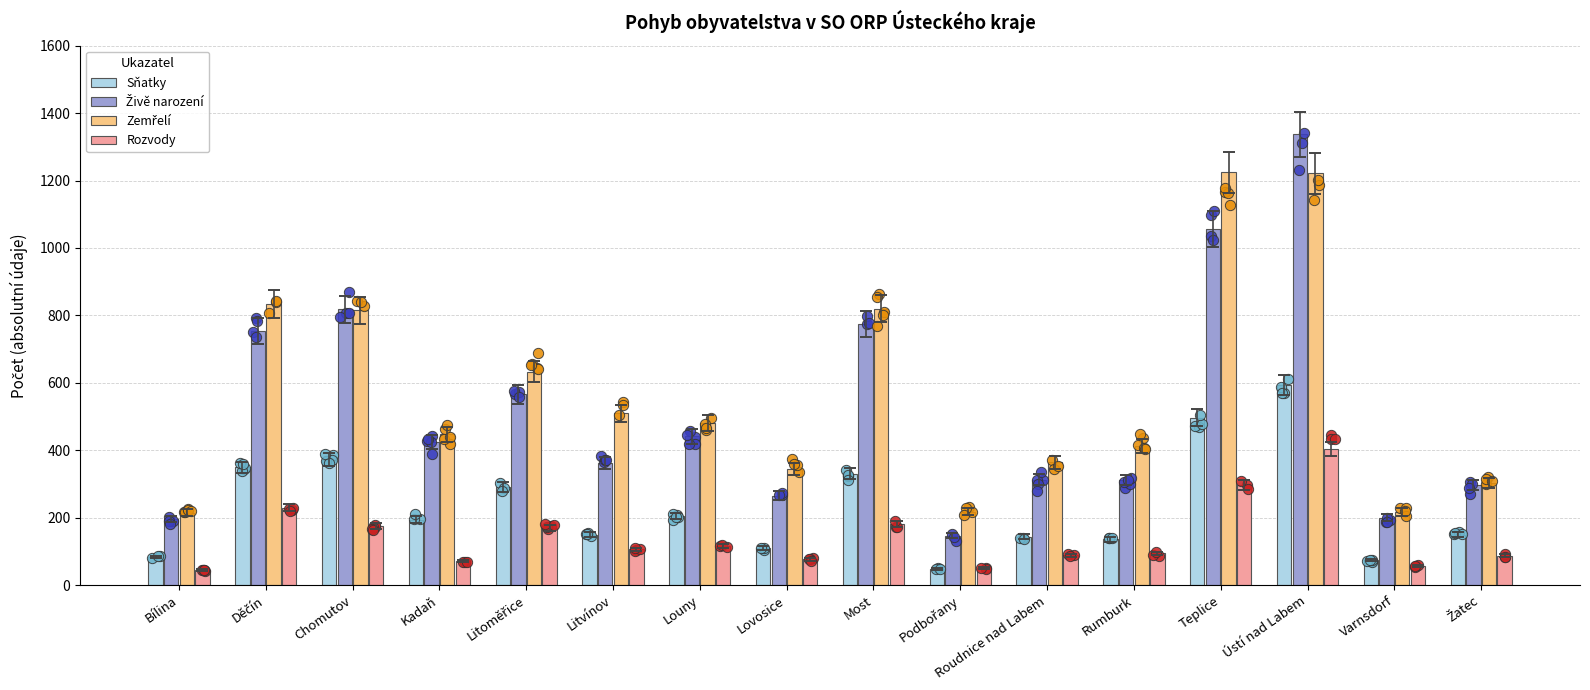

At which category is the sum across all series the highest?

Ústí nad Labem